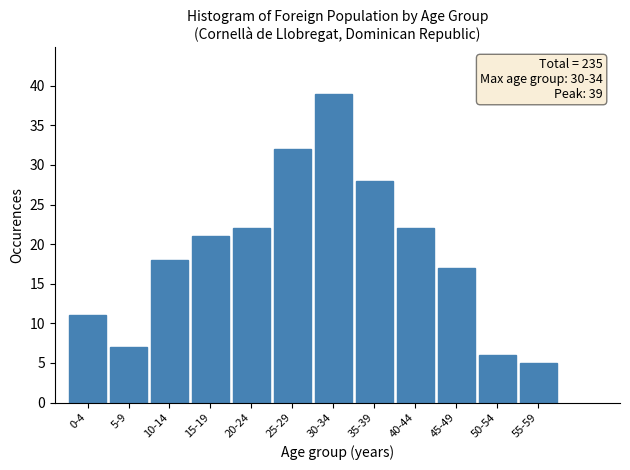

Reading left to right, what are all the values shown in this chart?

0-4=11	5-9=7	10-14=18	15-19=21	20-24=22	25-29=32	30-34=39	35-39=28	40-44=22	45-49=17	50-54=6	55-59=5